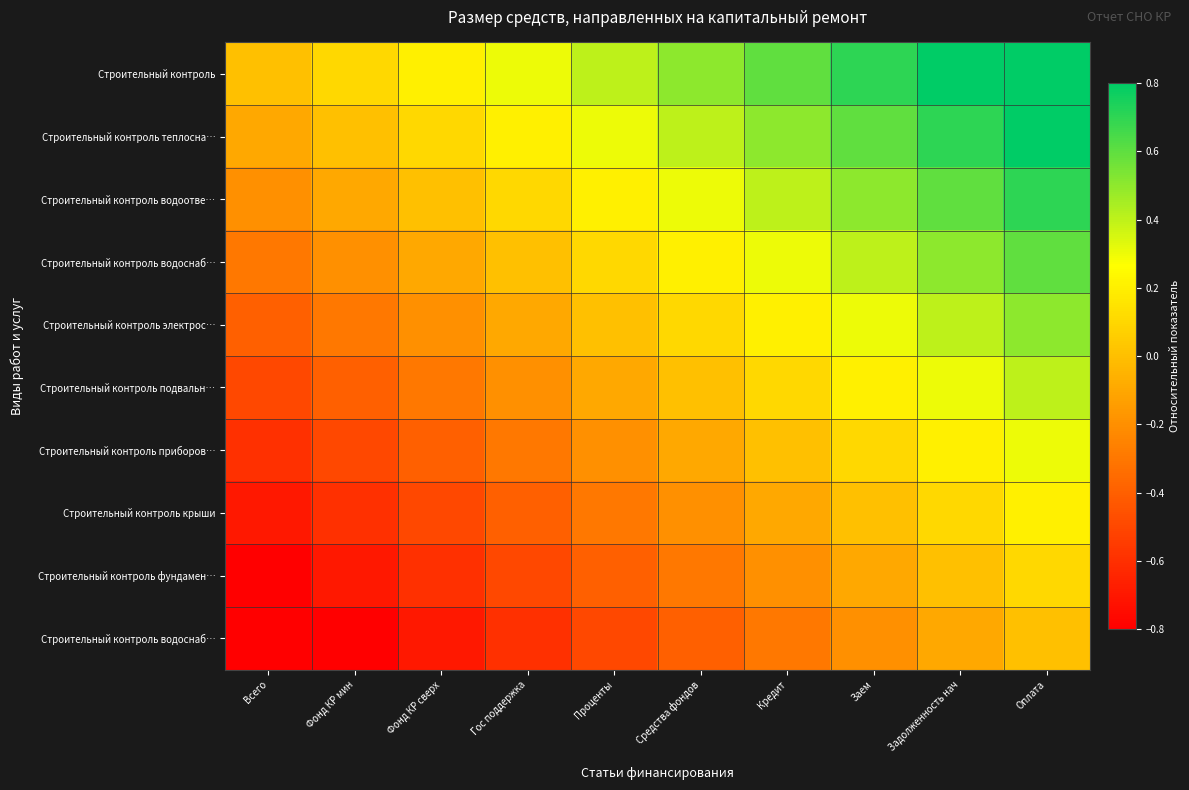

At how many categories does at least one series exceed 0?

9